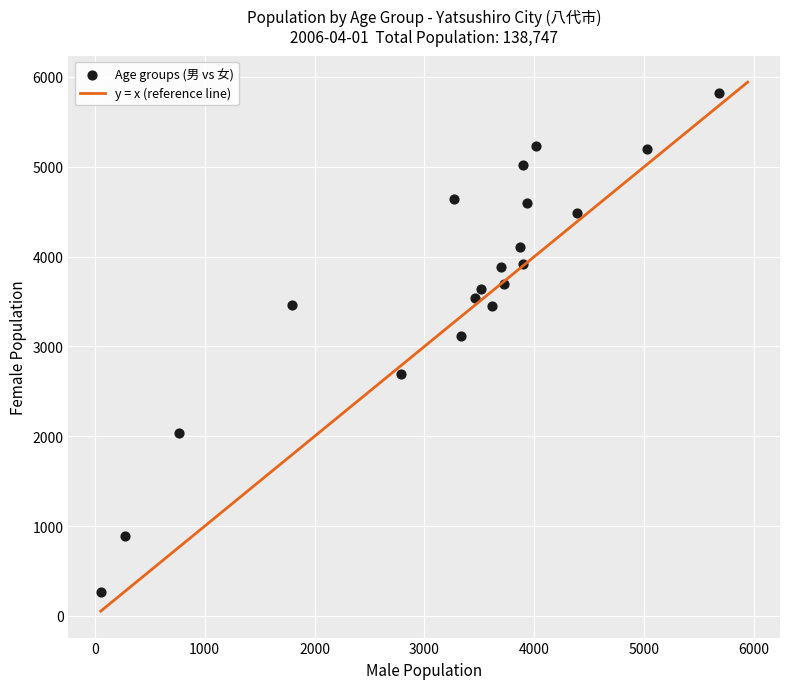

What Y value in the scatter plot is closest to 3045?

3112